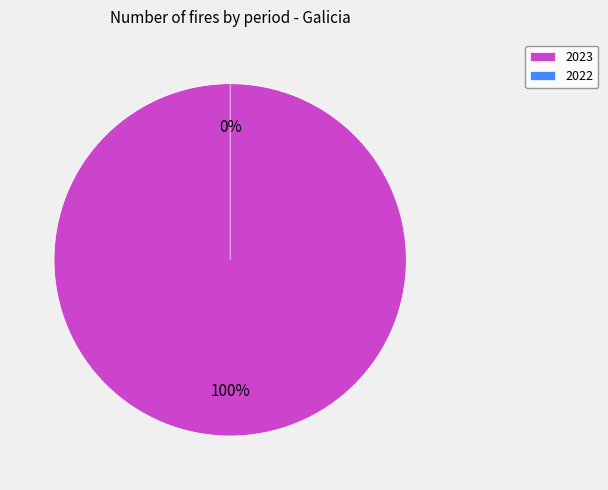

How many slices are in this pie chart?

2